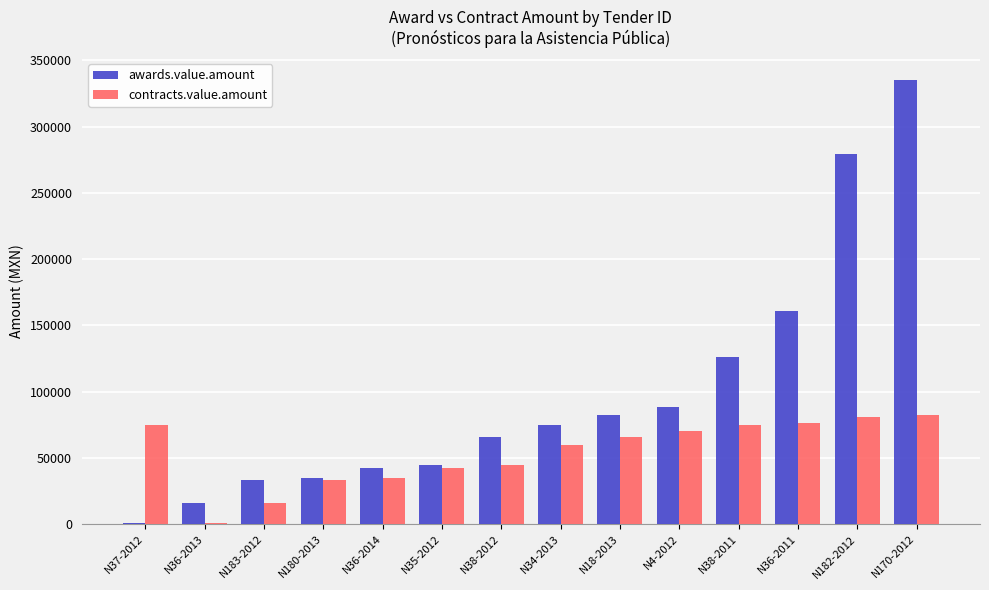

What is the maximum value shown in the chart?

335000.0